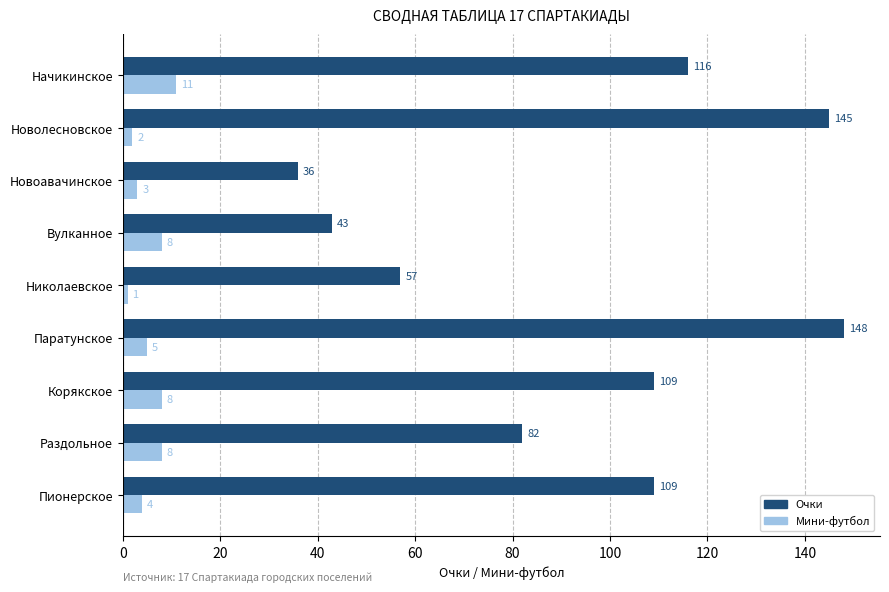

Rank the series by their average value, from highest to lowest.

Очки, Мини-футбол